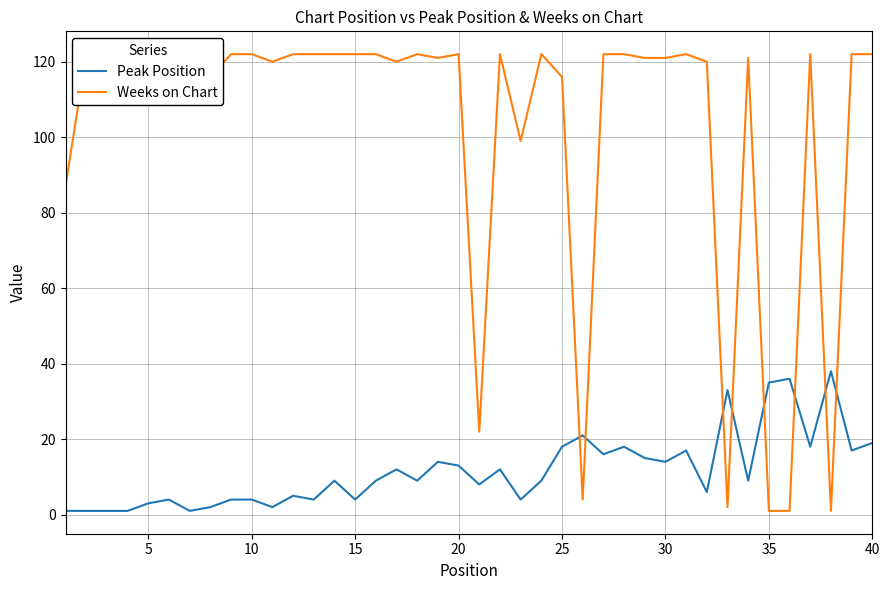

List the series in order of their peak value, lowest first.

Peak Position, Weeks on Chart